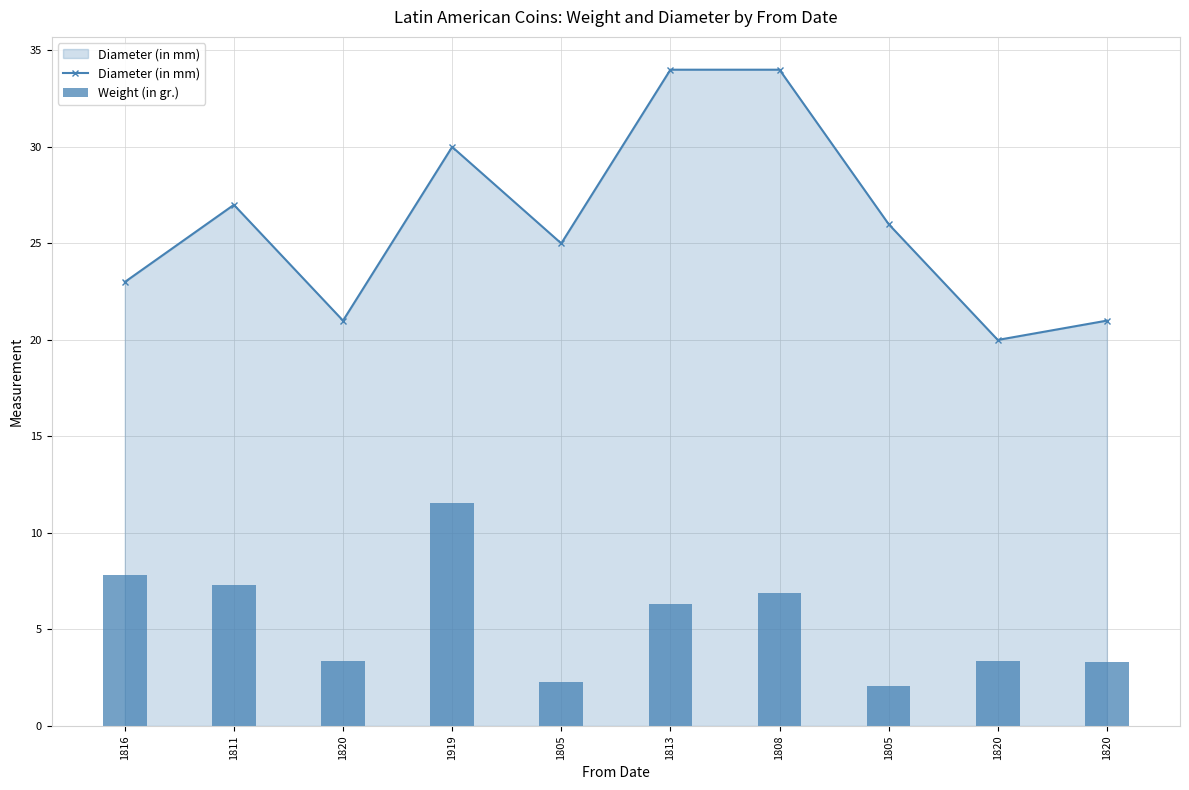

What is the difference between the highest and lowest values at 1820?

17.6